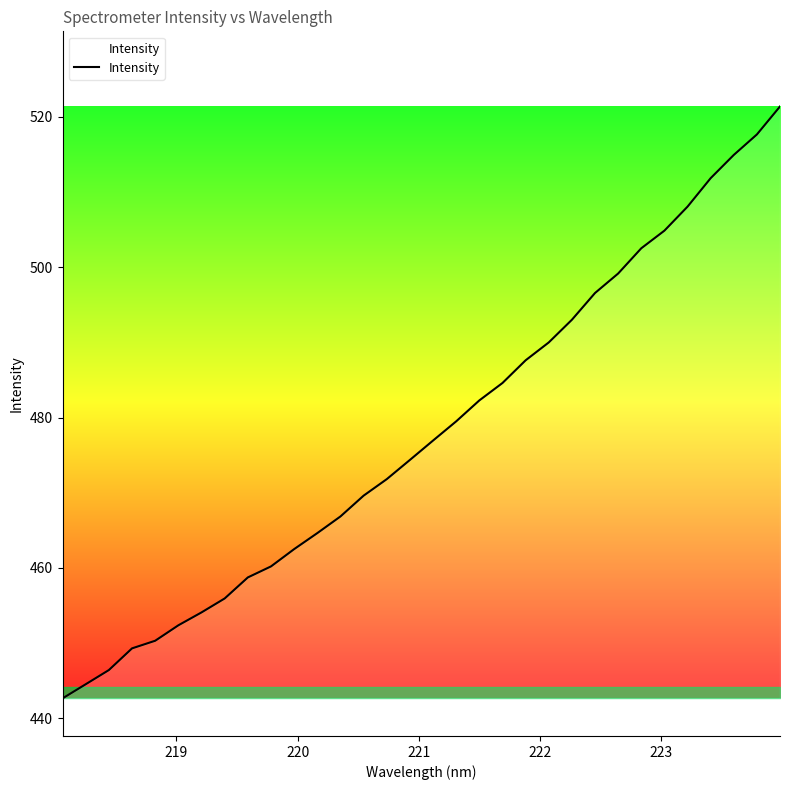

What is the difference between the maximum and minimum values?

78.8